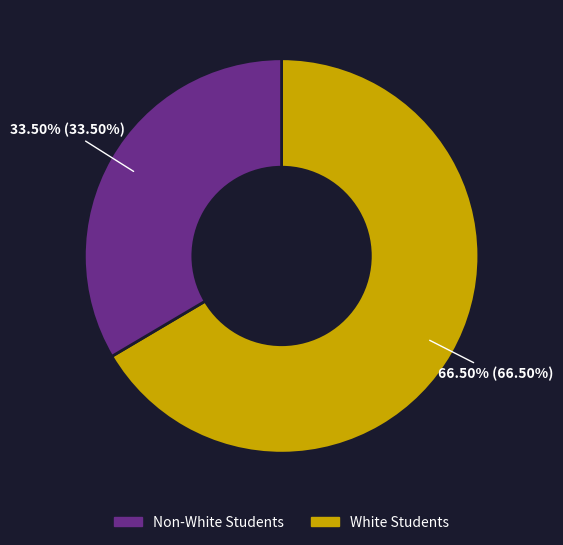

Does any single category account for the majority?

Yes